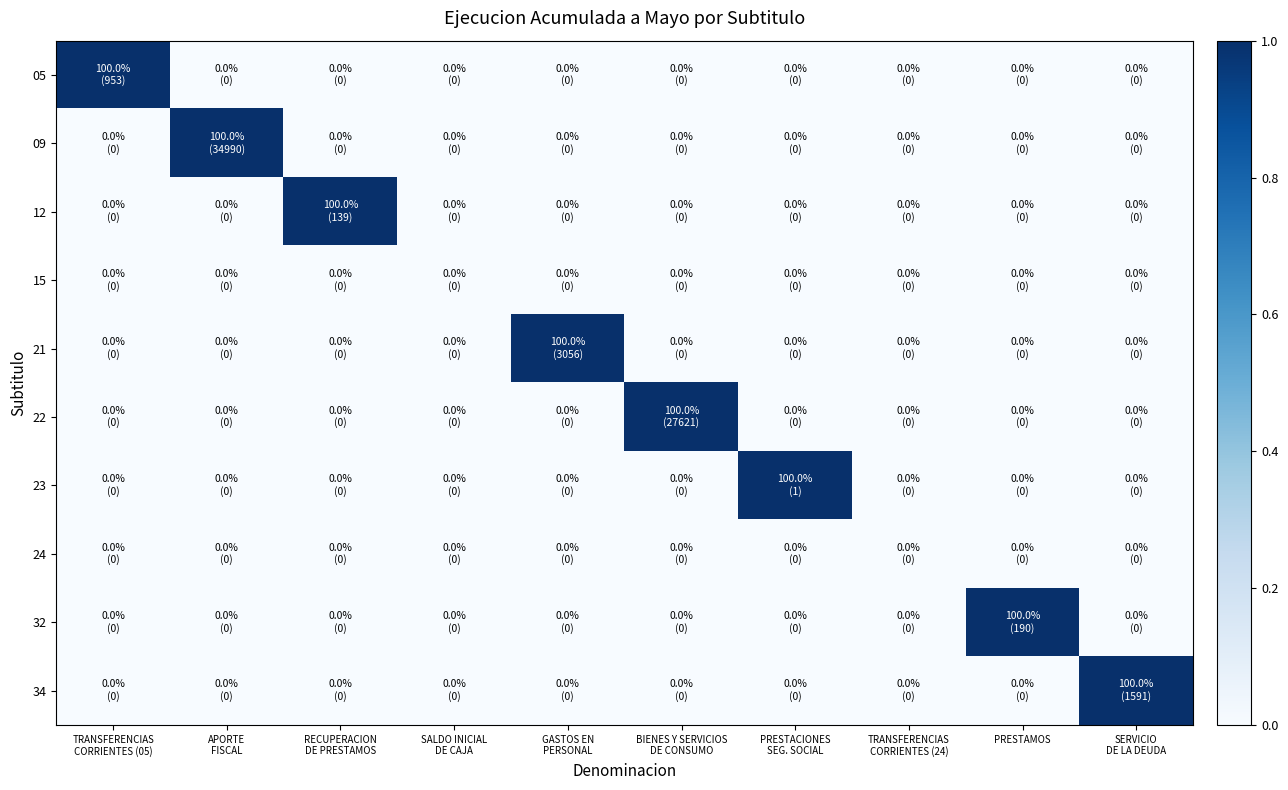

Rank the series by their maximum value, from lowest to highest.

15, 24, 05, 09, 12, 21, 22, 23, 32, 34